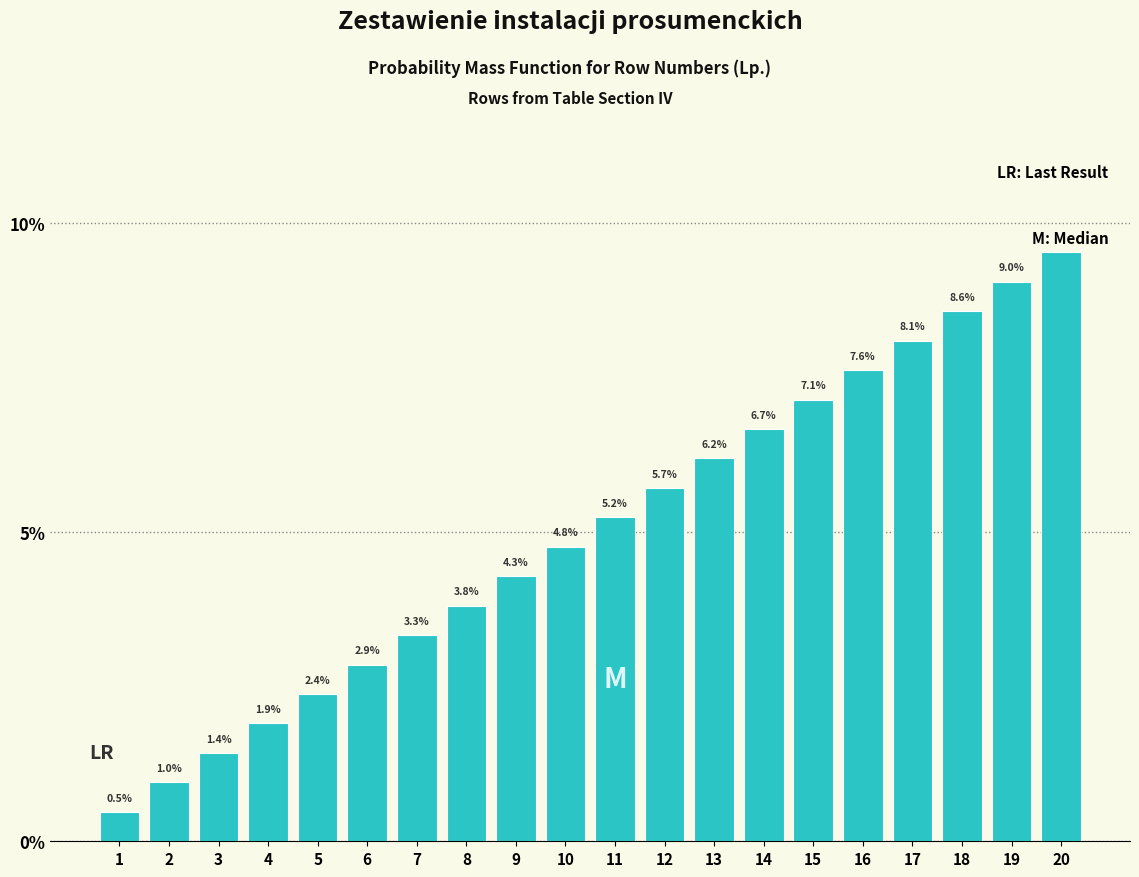

Reading left to right, list all the values displayed in this chart.

1=0.5	2=1.0	3=1.4	4=1.9	5=2.4	6=2.9	7=3.3	8=3.8	9=4.3	10=4.8	11=5.2	12=5.7	13=6.2	14=6.7	15=7.1	16=7.6	17=8.1	18=8.6	19=9.0	20=9.5